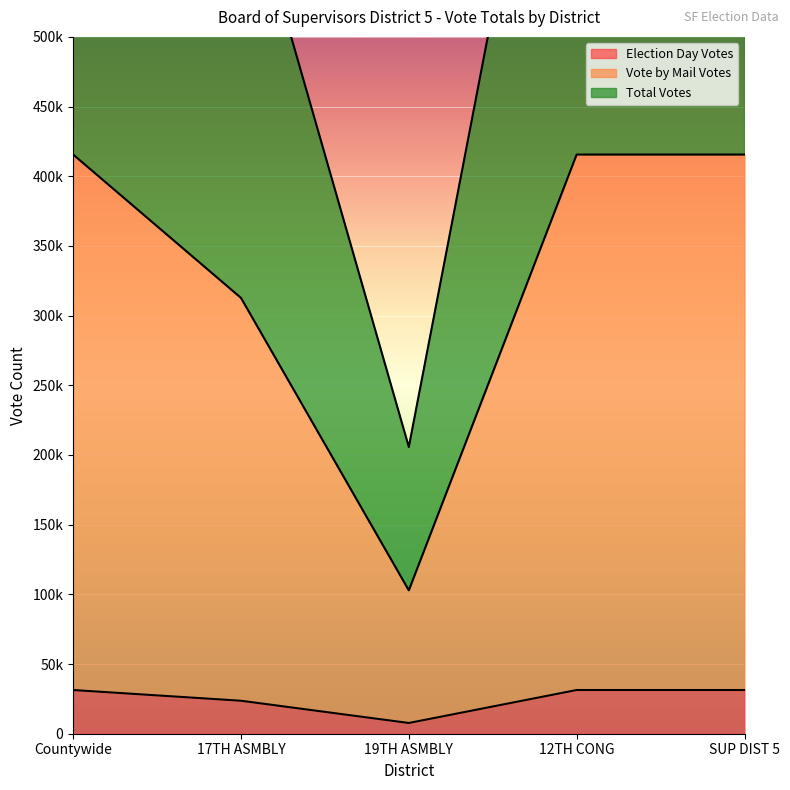

How many Election Day Votes values are between 2366 and 3136?

4